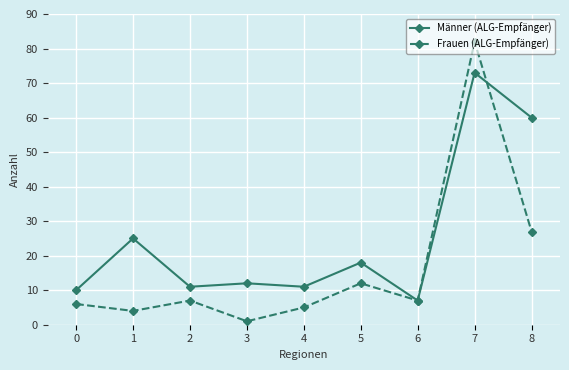

How many interior local peaks does the Männer (ALG-Empfänger) series have?

4